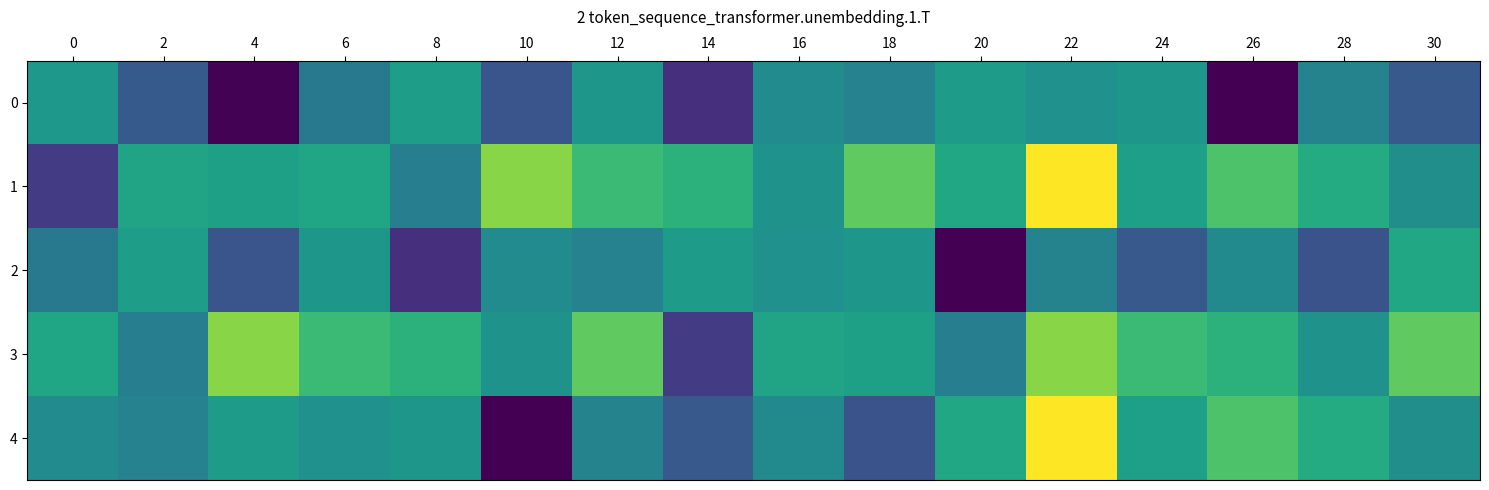

At which category does the chart reach its minimum across all series?

26